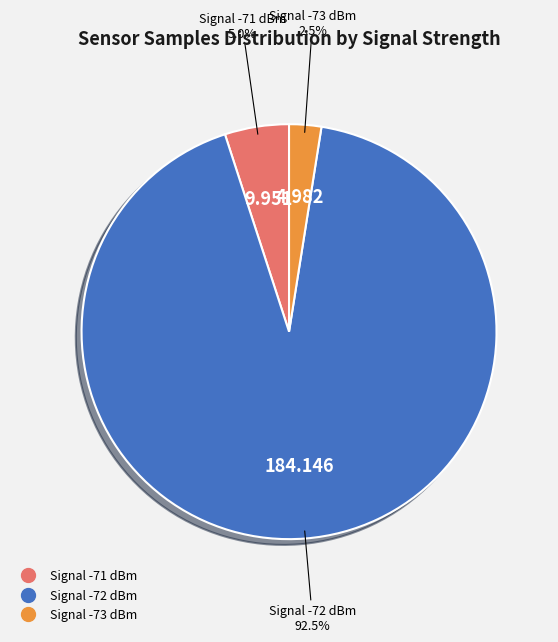

Is there a majority slice in this chart?

Yes